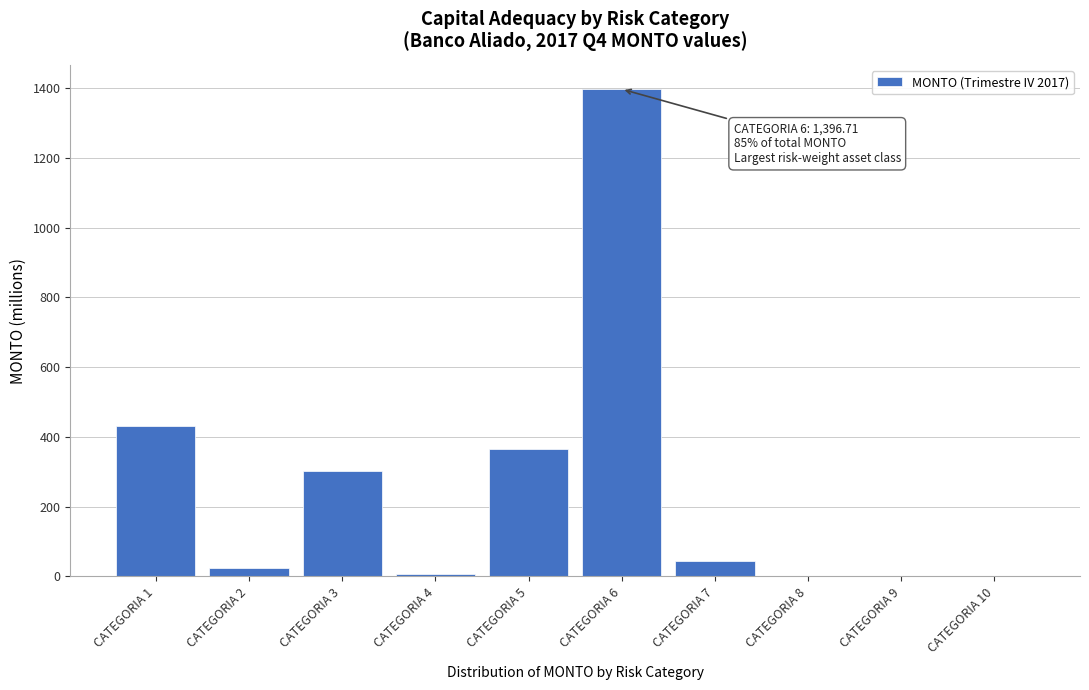

What is the sum of the values at CATEGORIA 1 and CATEGORIA 10?

430.6